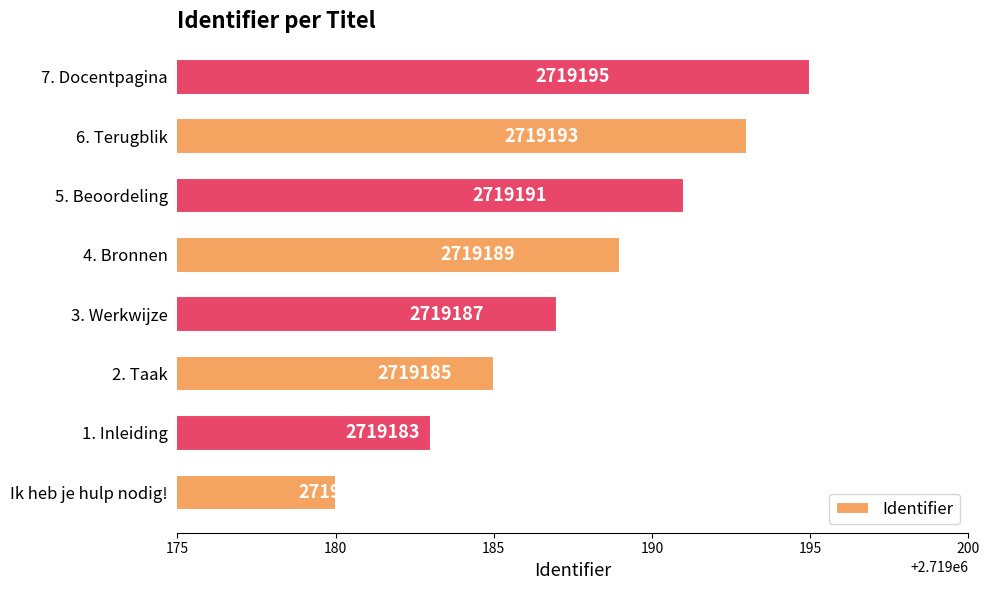

What is the difference between the maximum and minimum values?

15